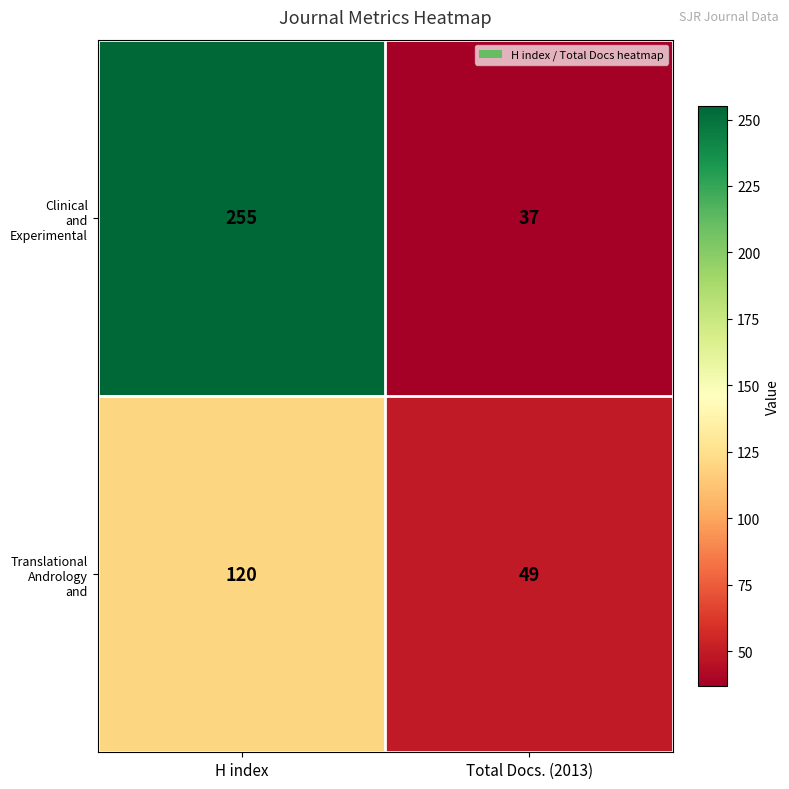

Which category has the lowest value across all series?

Total Docs. (2013)